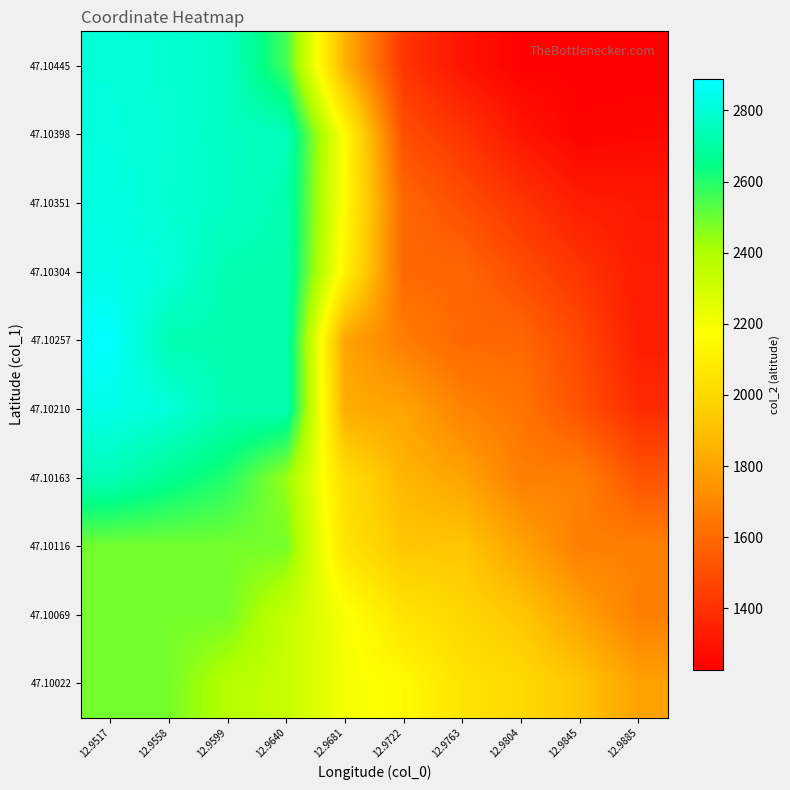

Count the number of data series in this chart.

10